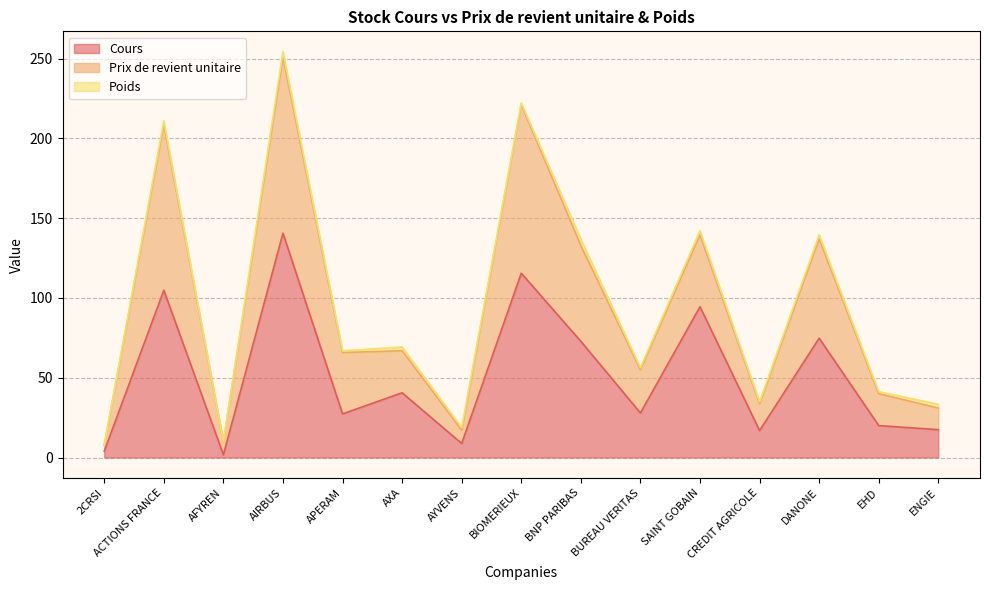

At which category is the sum across all series the highest?

AIRBUS